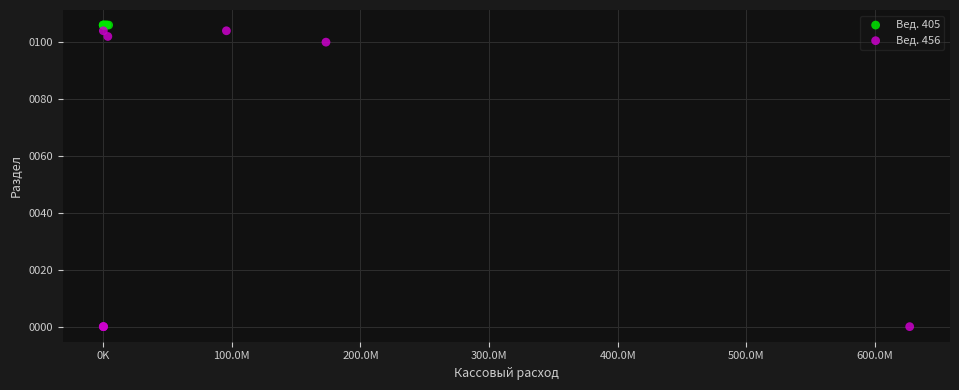

Which series reaches the minimum Y coordinate?

Вед. 456